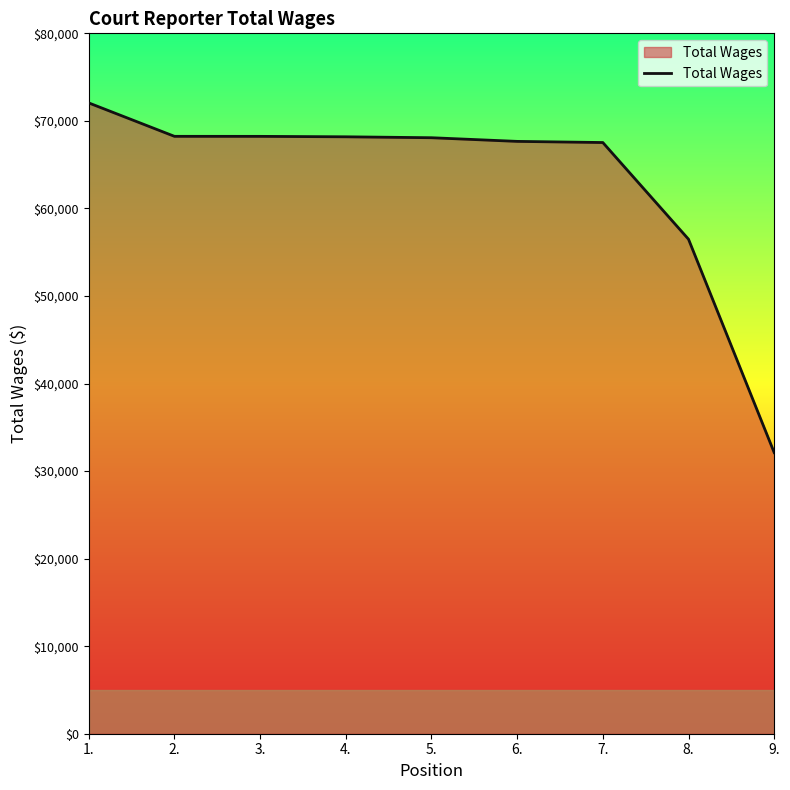

What is the difference between the maximum and minimum values?

39938